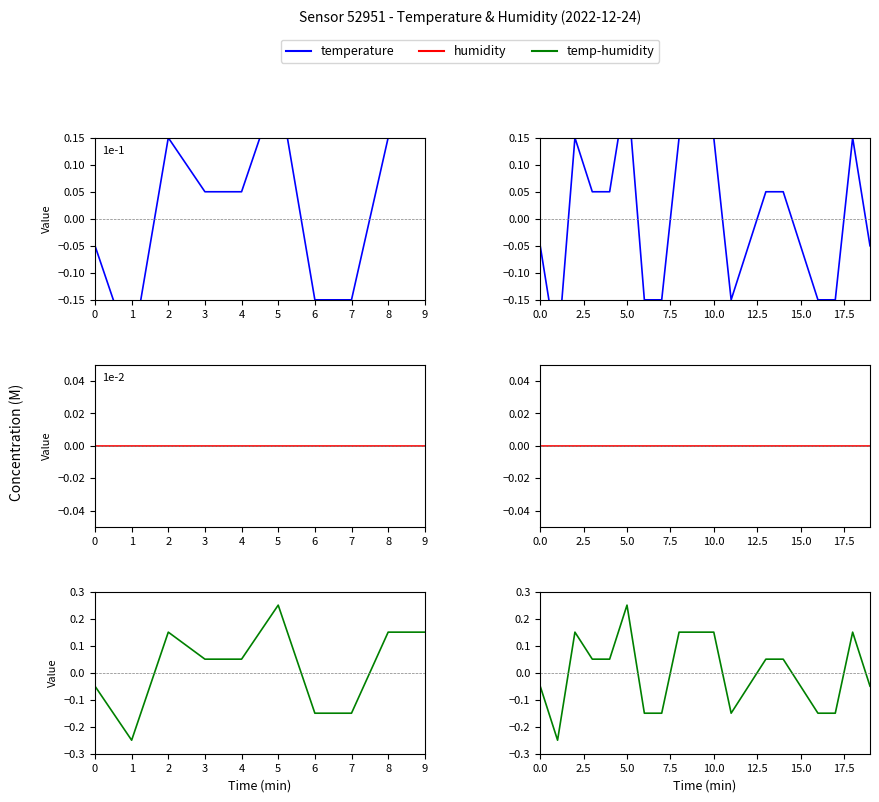

Count the number of categories in the chart.

20